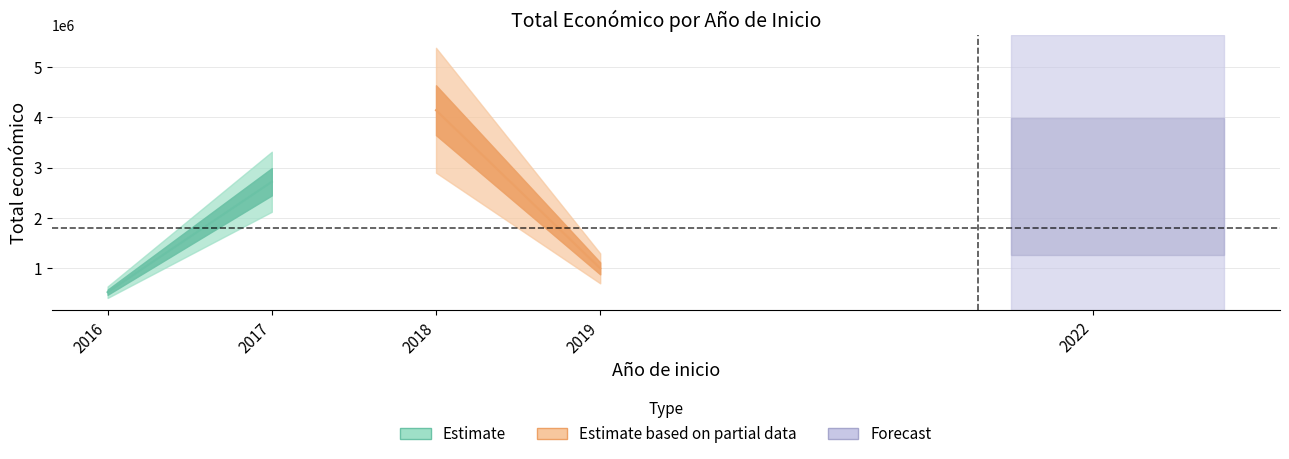

Where is the first local maximum?

2018